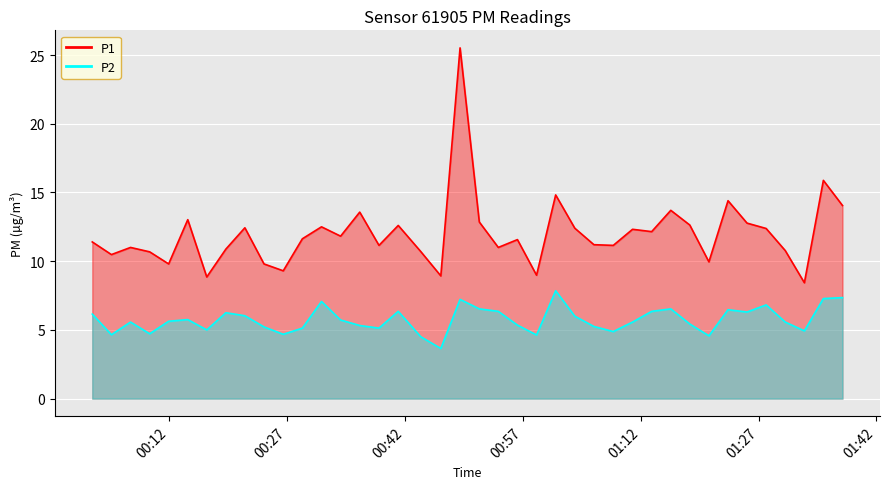

True or false: P1_line and P2_line cross at least once.

False